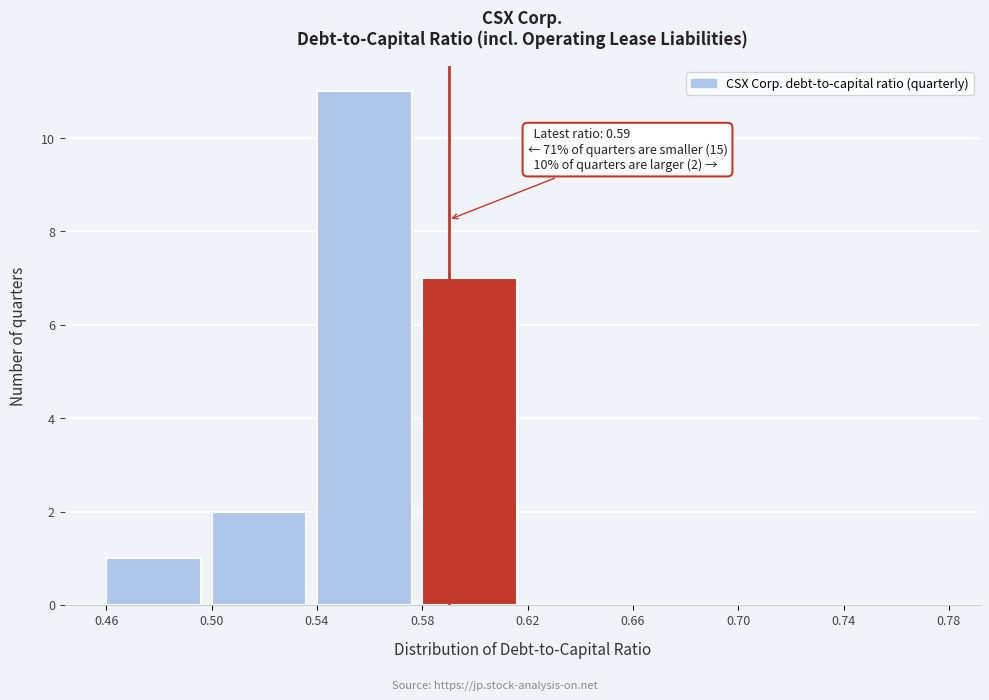

Over which range of the x-axis is the bar tallest?

0.54 to 0.58